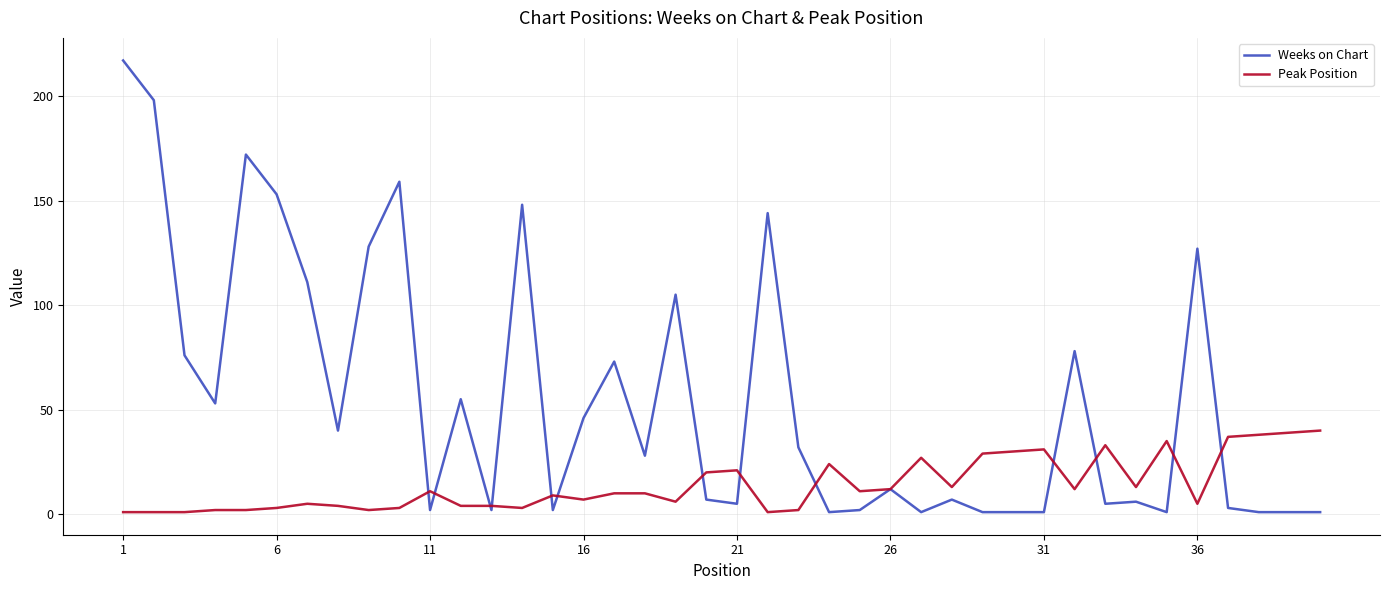

What is the average value of the Weeks on Chart series?

55